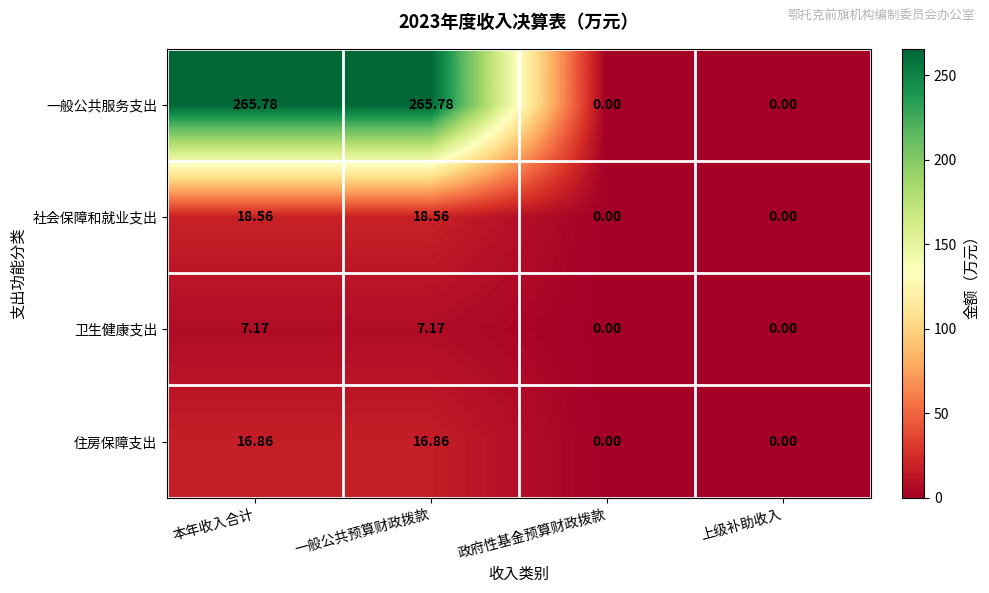

What is the difference between the highest and lowest values at 本年收入合计?

258.6